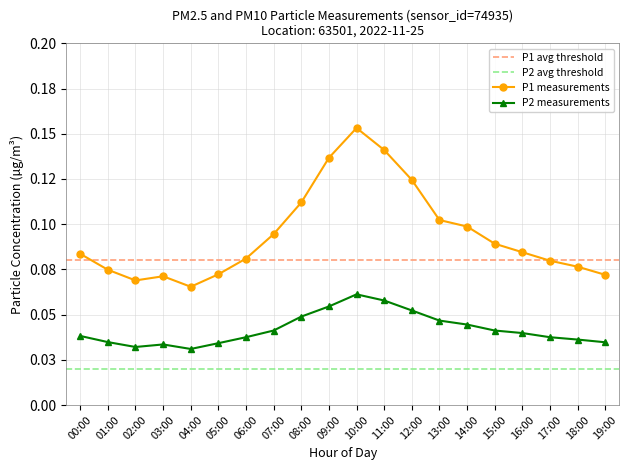

True or false: P1 and P2 intersect in this chart.

False